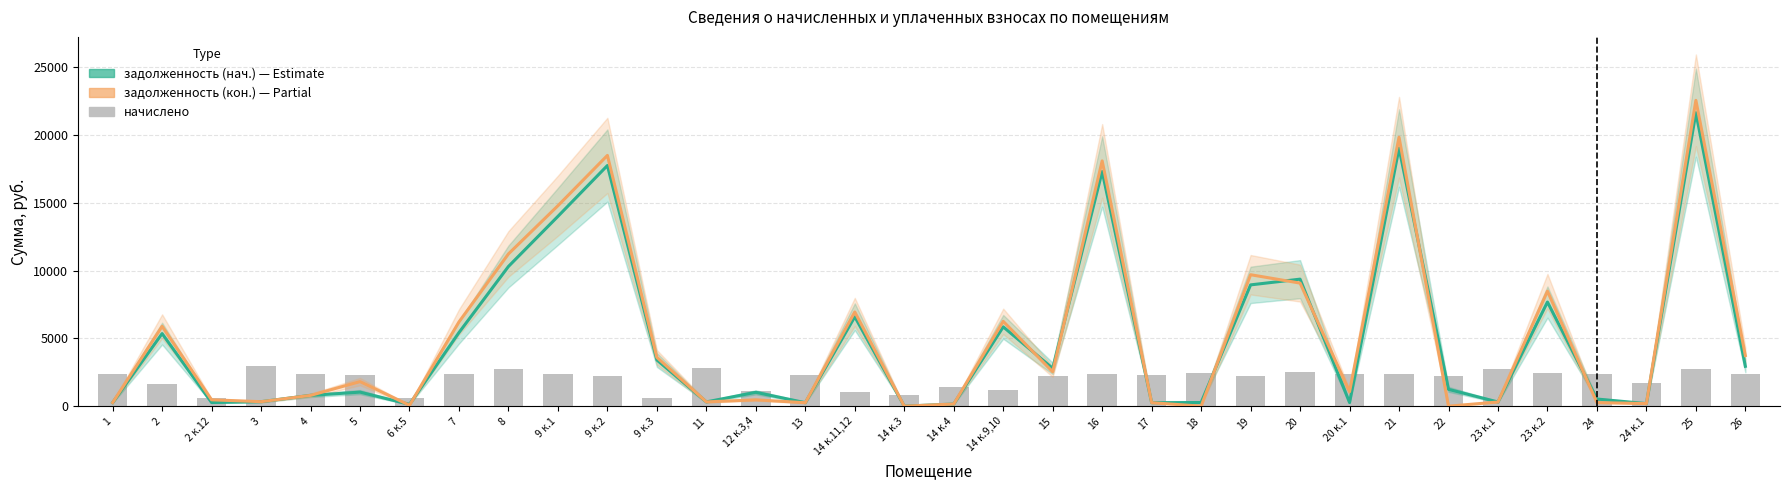

Is the value of задолженность (нач.) at 8 greater than the value of начислено at 11?

Yes